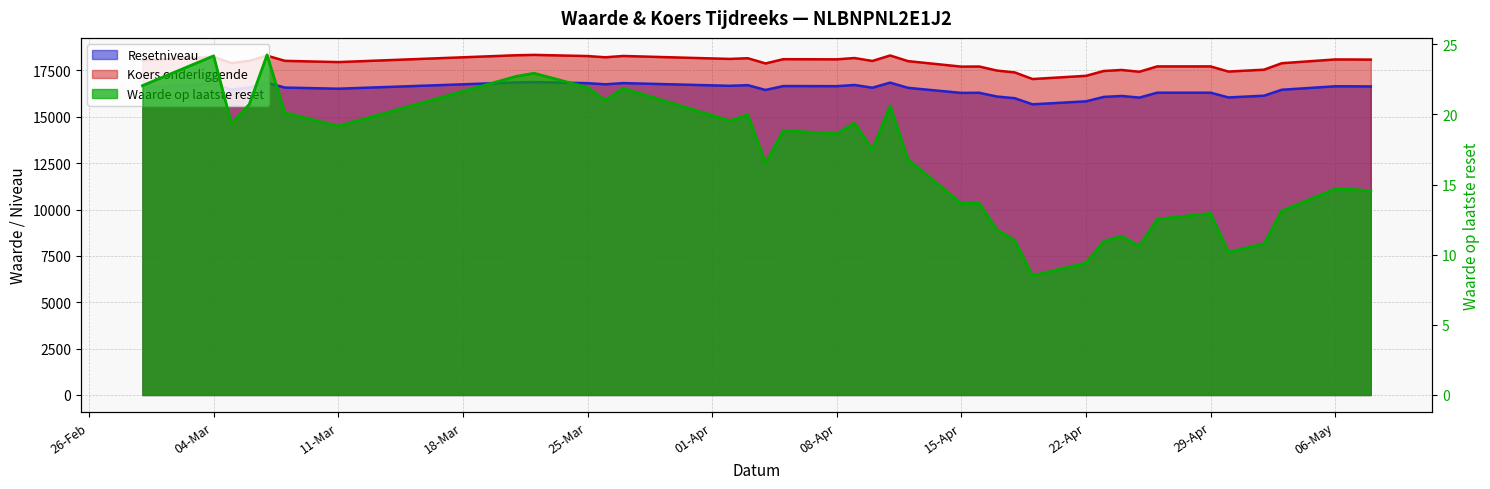

Is it true that Resetniveau equals 28356.5 at 2024-05-02?

False